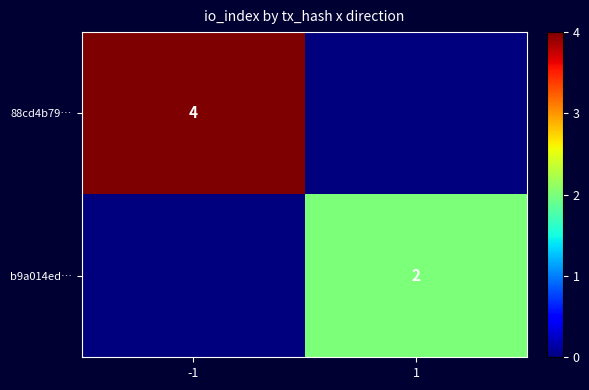

At which category is the sum across all series the highest?

-1